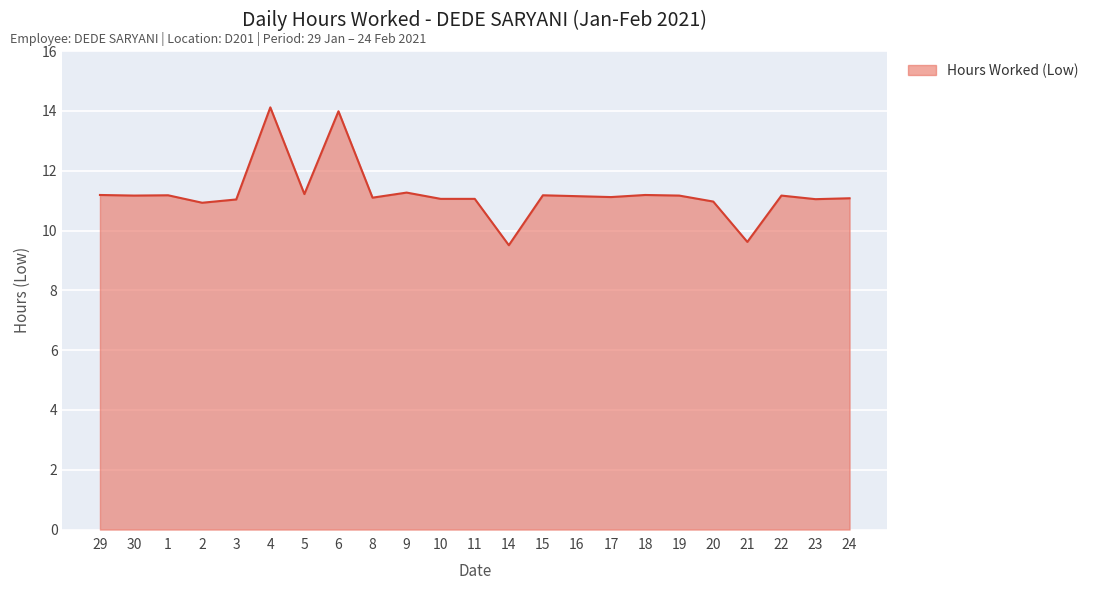

What position from the left is 15?

14